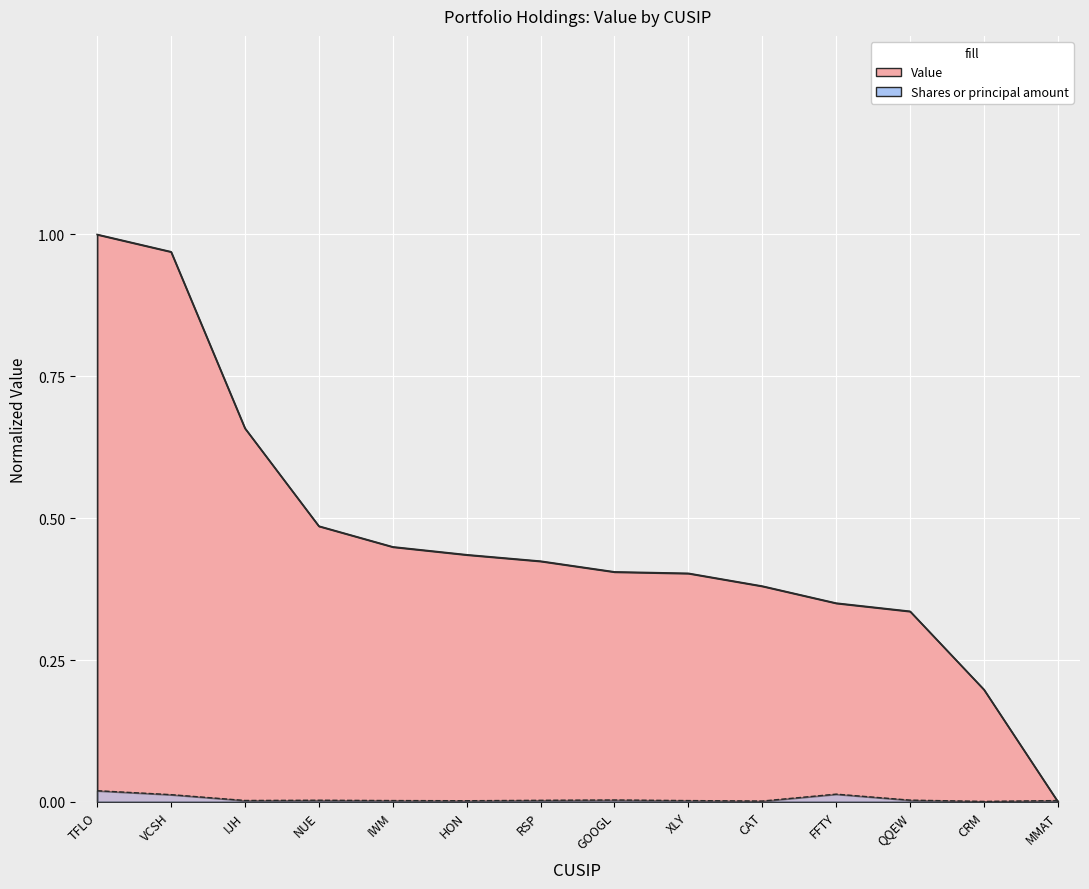

List the series in order of their overall mean, highest first.

Value, Shares or principal amount